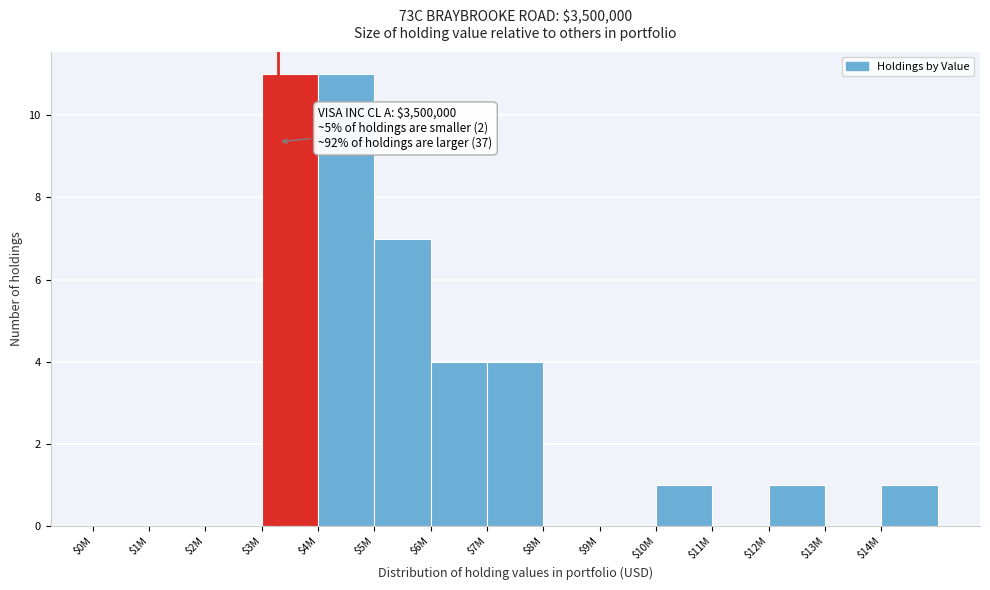

What is the greatest value displayed?

11